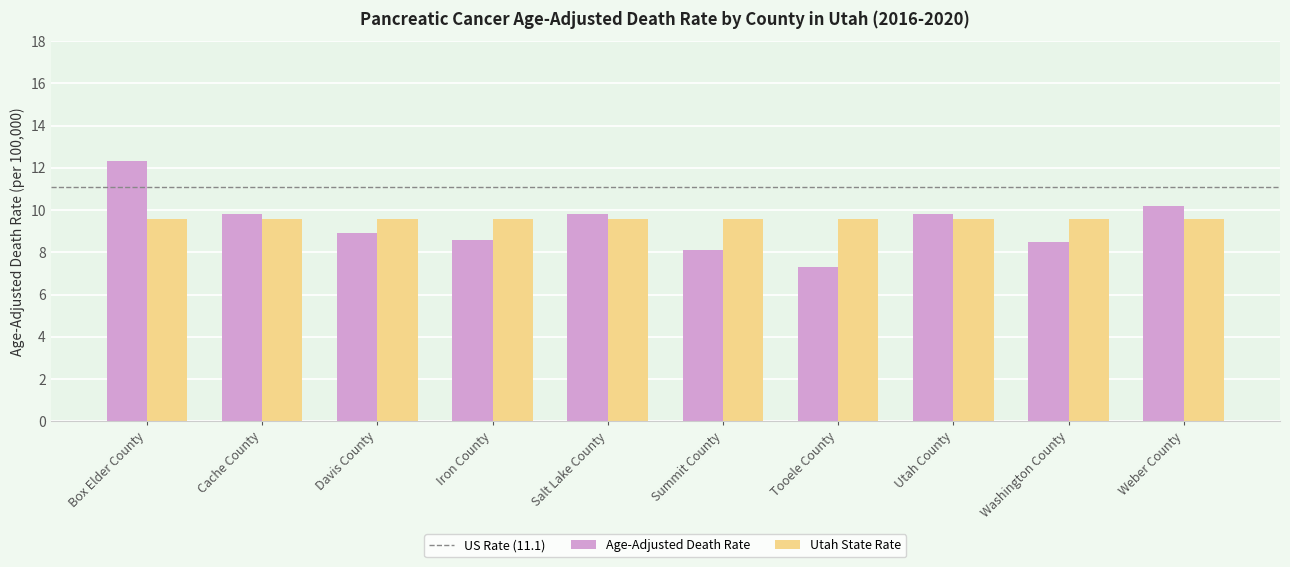

Which category has the highest value across all series?

Box Elder County